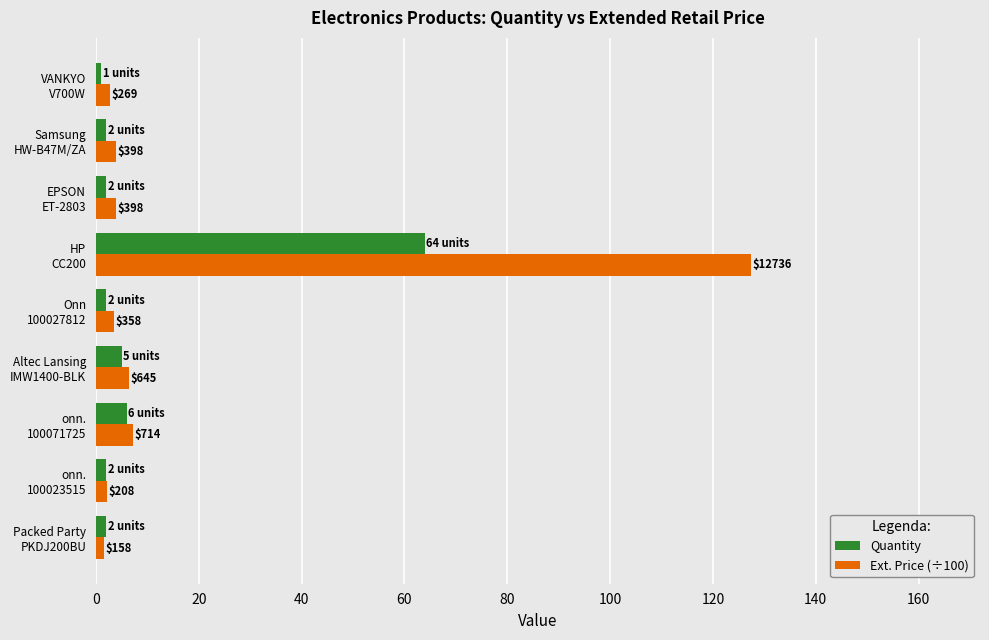

Reading left to right, transcribe all the data shown in this chart.

Quantity: 2.0	2.0	6.0	5.0	2.0	64.0	2.0	2.0	1.0
Ext. Price (÷100): 1.6	2.1	7.1	6.5	3.6	127.4	4.0	4.0	2.7